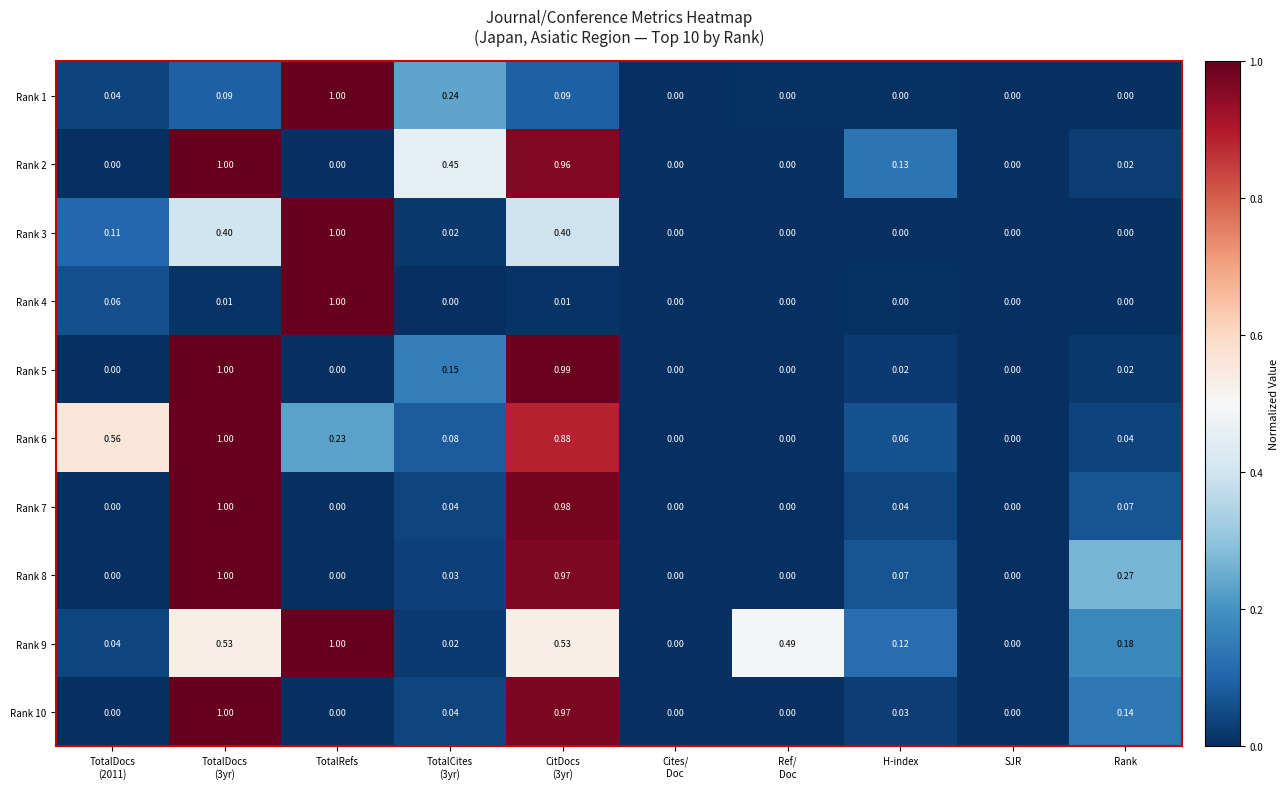

Is the value of Rank 1 at Rank greater than the value of Rank 10 at Rank?

No